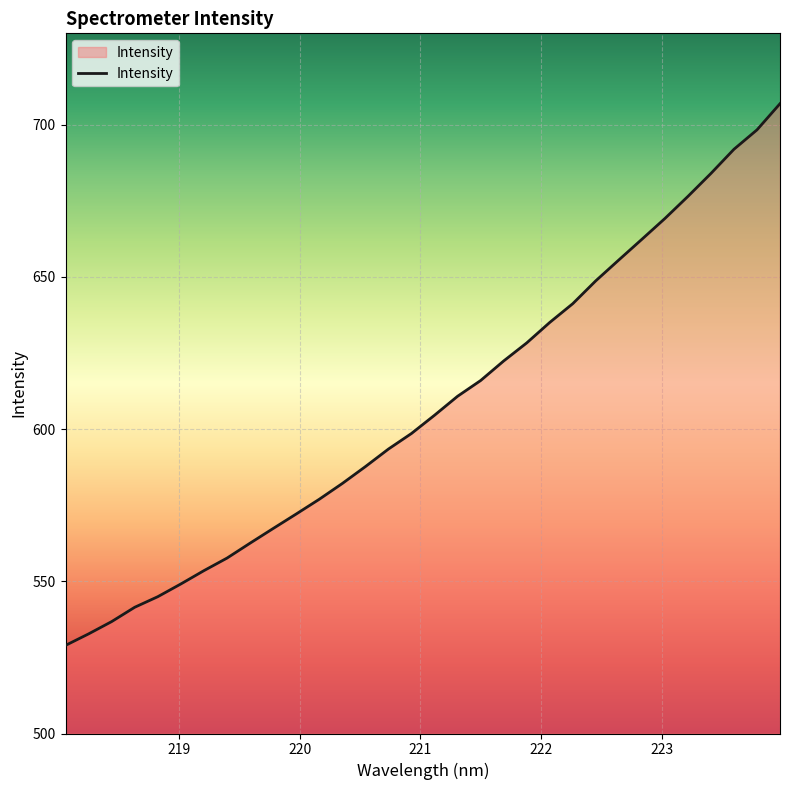

What is the difference between the maximum and minimum values?

177.9